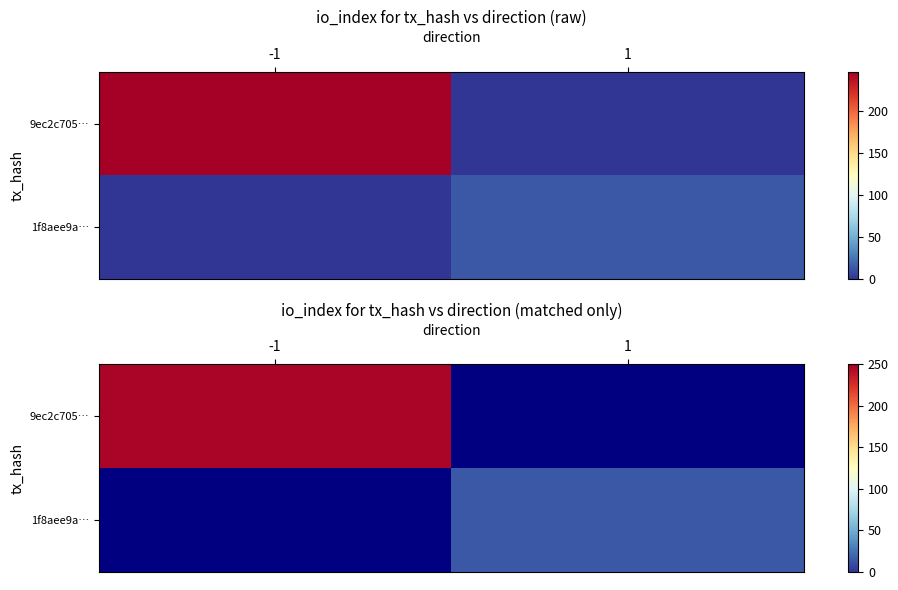

The value of 1f8aee9a… at 1 is 14.0. True or false?

True